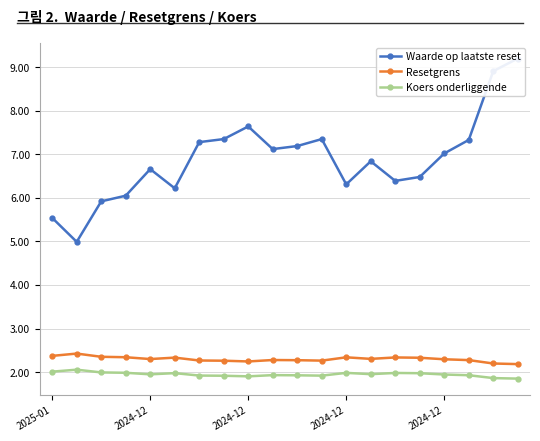

Is the value of Resetgrens at 9 greater than the value of Waarde op laatste reset at 7?

No